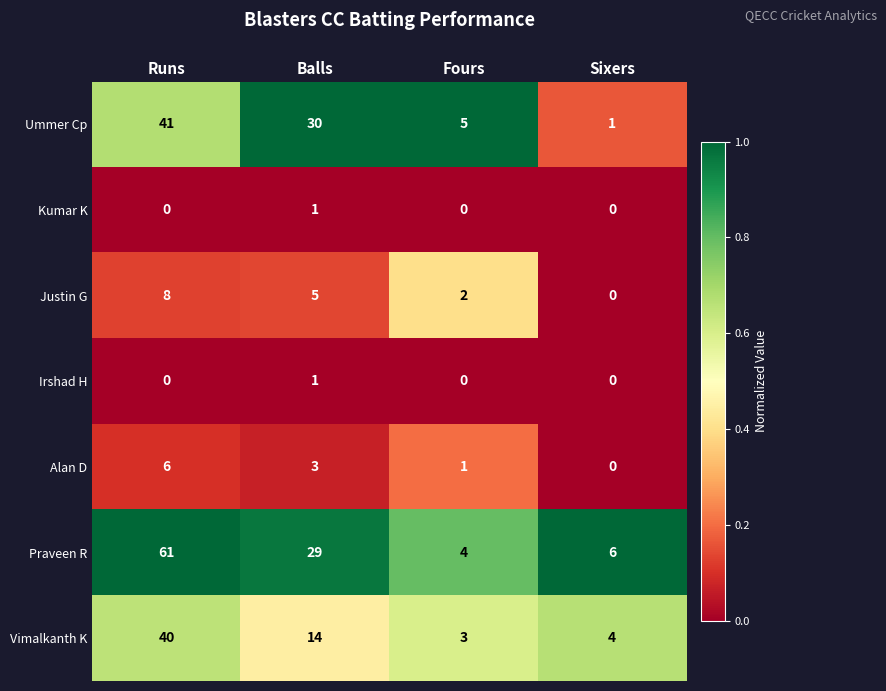

Reading left to right, list all the values displayed in this chart.

Ummer Cp: 41	30	5	1
Kumar K: 0	1	0	0
Justin G: 8	5	2	0
Irshad H: 0	1	0	0
Alan D: 6	3	1	0
Praveen R: 61	29	4	6
Vimalkanth K: 40	14	3	4